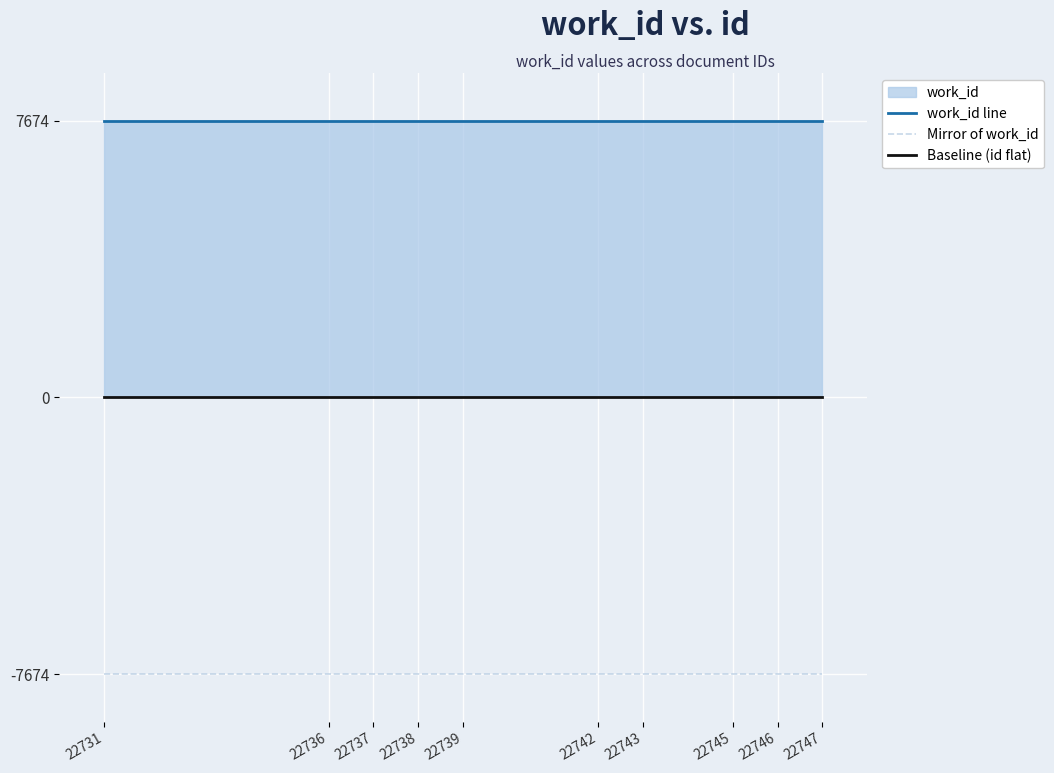

At which label is Baseline (id flat) closest to 0?

22731